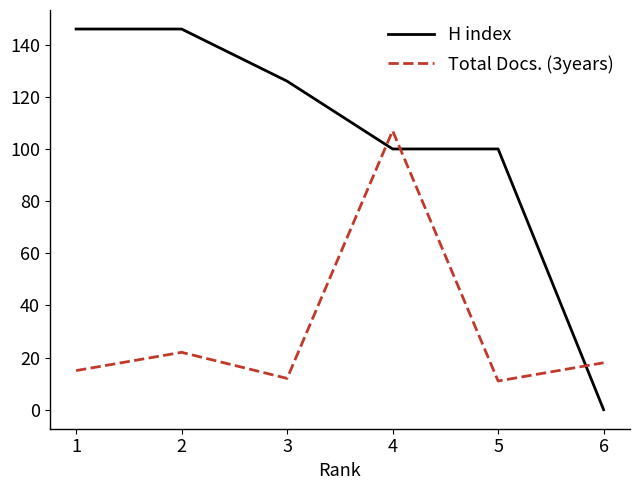

Which series ends up on top after the final intersection of H index and Total Docs. (3years)?

Total Docs. (3years)